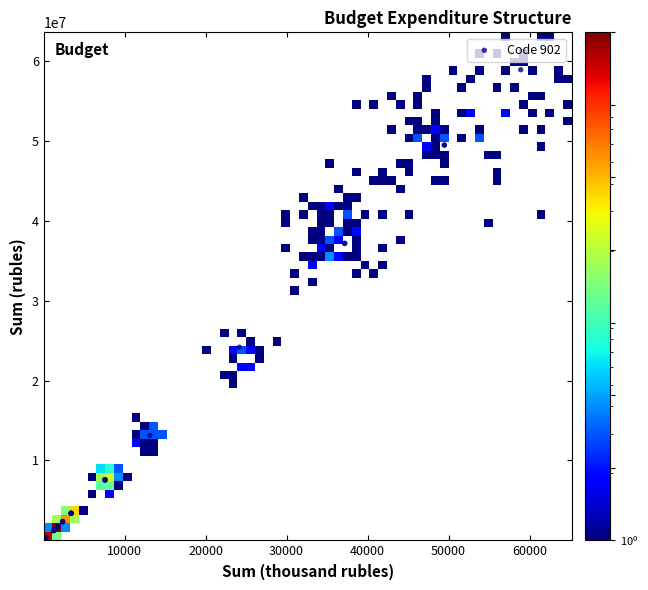

What Y value in the scatter plot is closest to 29455840?

24173262